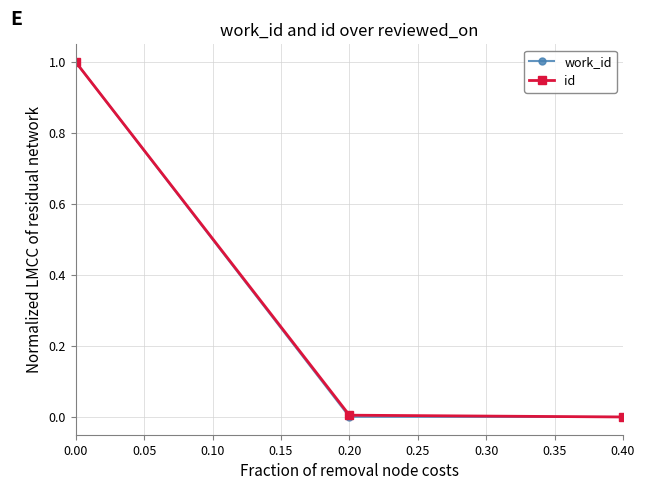

The value of work_id at 0.00 is 0.3. True or false?

False